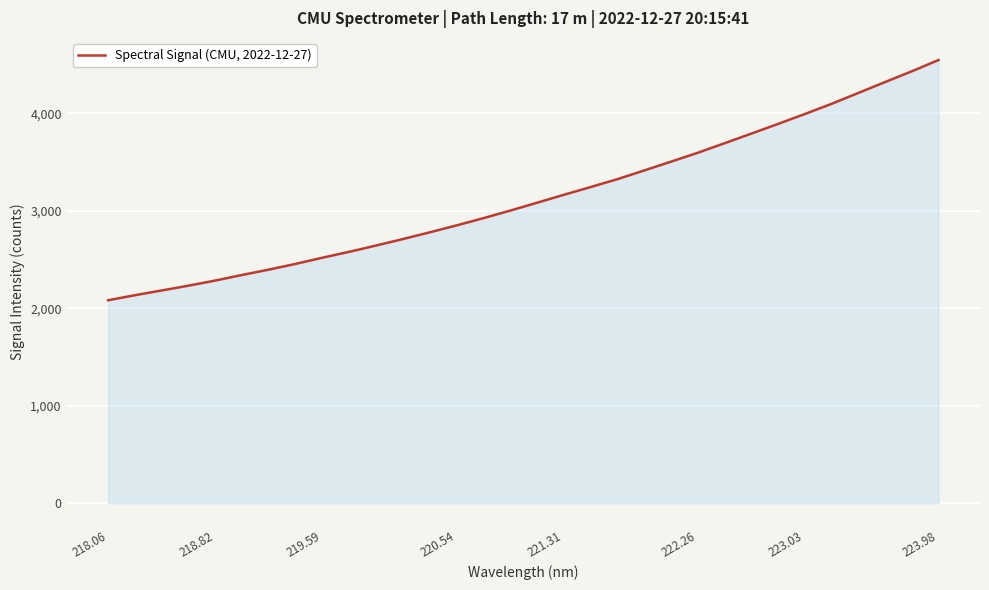

True or false: there are more than 2 points higher than both neighbors.

False